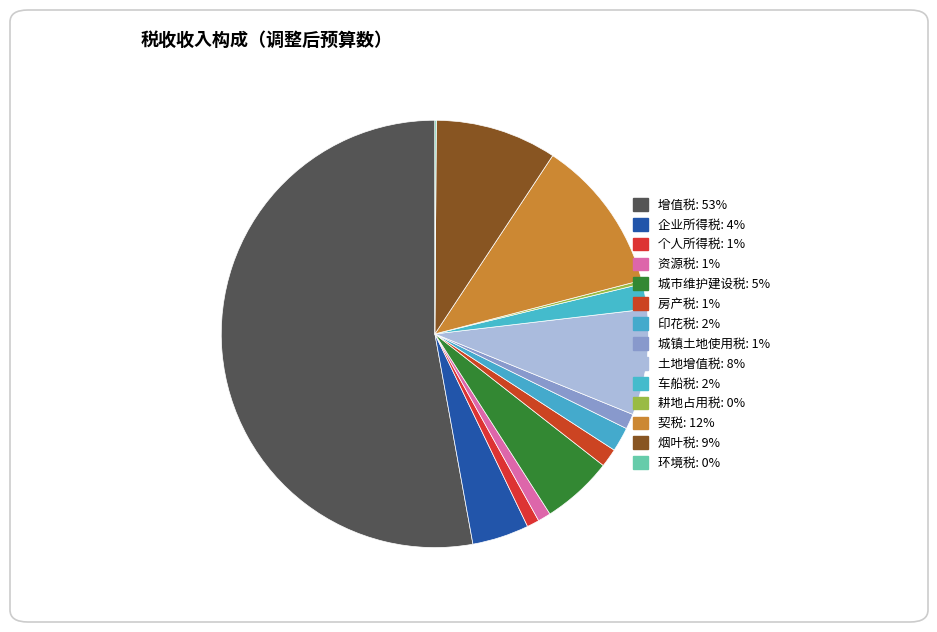

What is the largest slice in the pie chart?

增值税